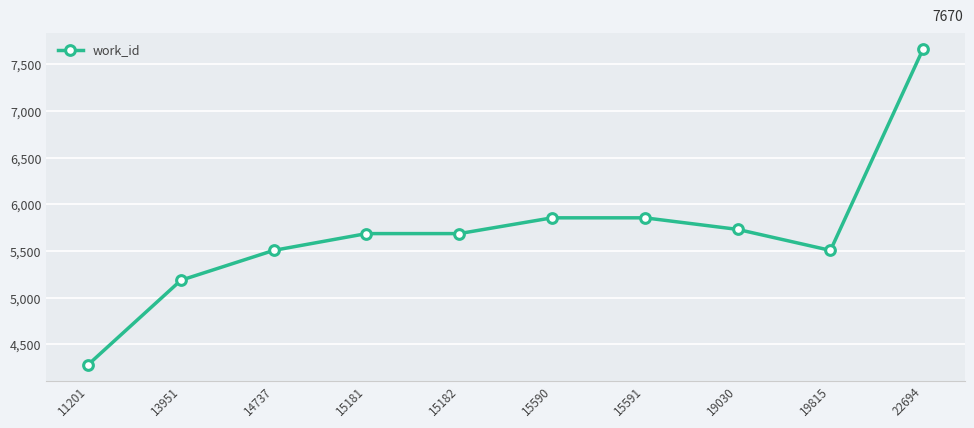

What is the maximum value shown in the chart?

7670